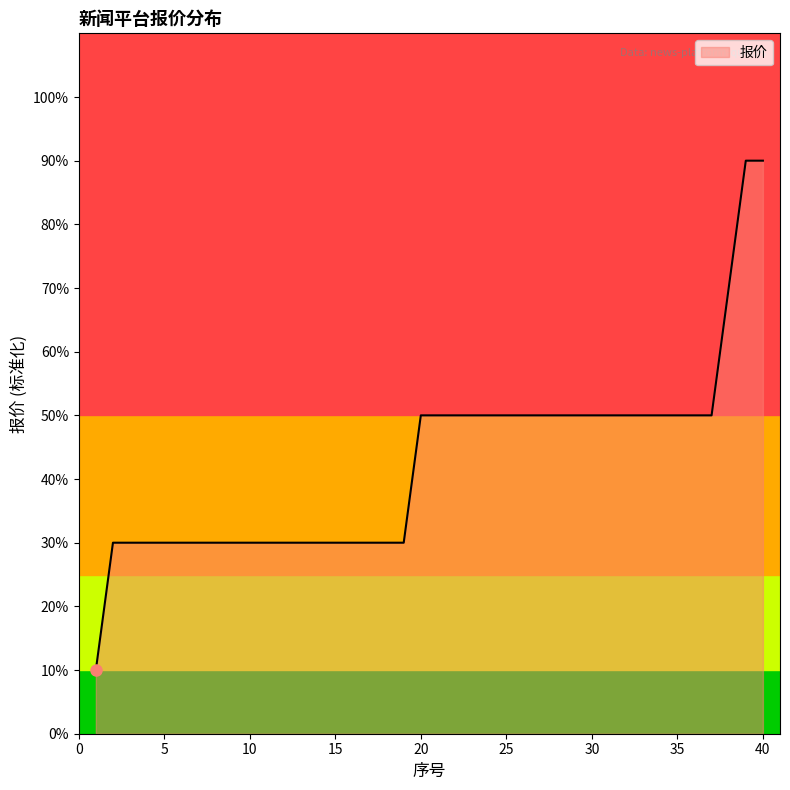

What is the minimum value shown in the chart?

10